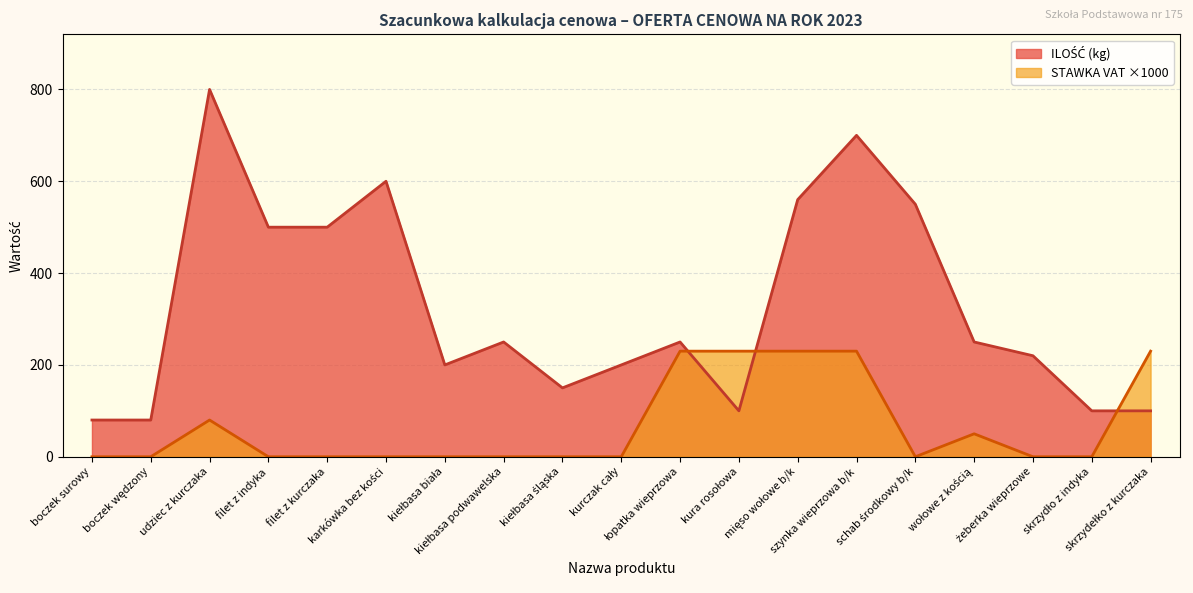

At which label is STAWKA VAT closest to 115?

udziec z kurczaka